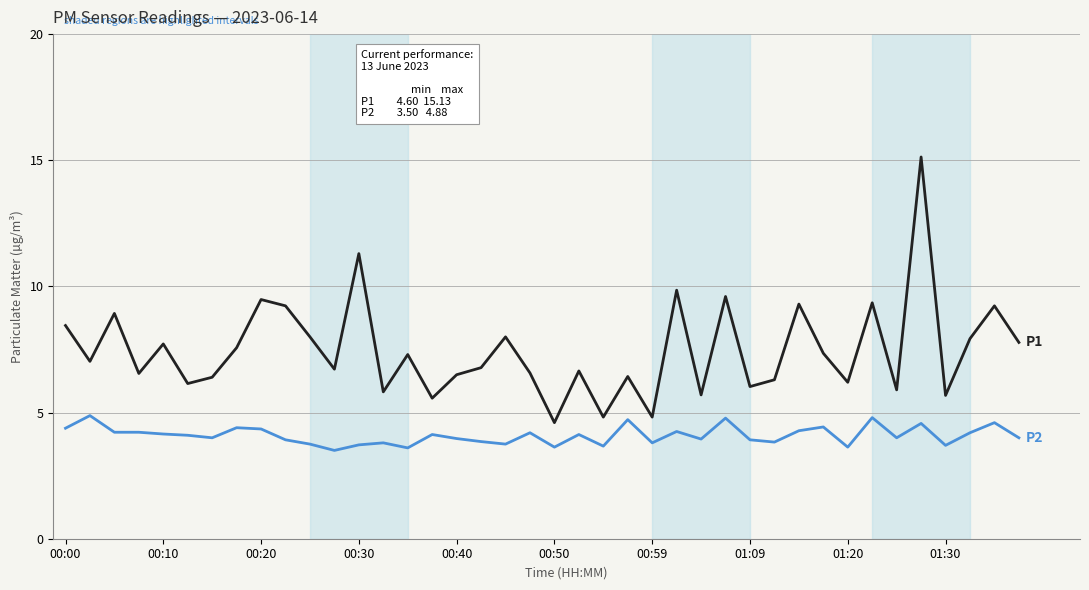

How many lines are shown in the chart?

2